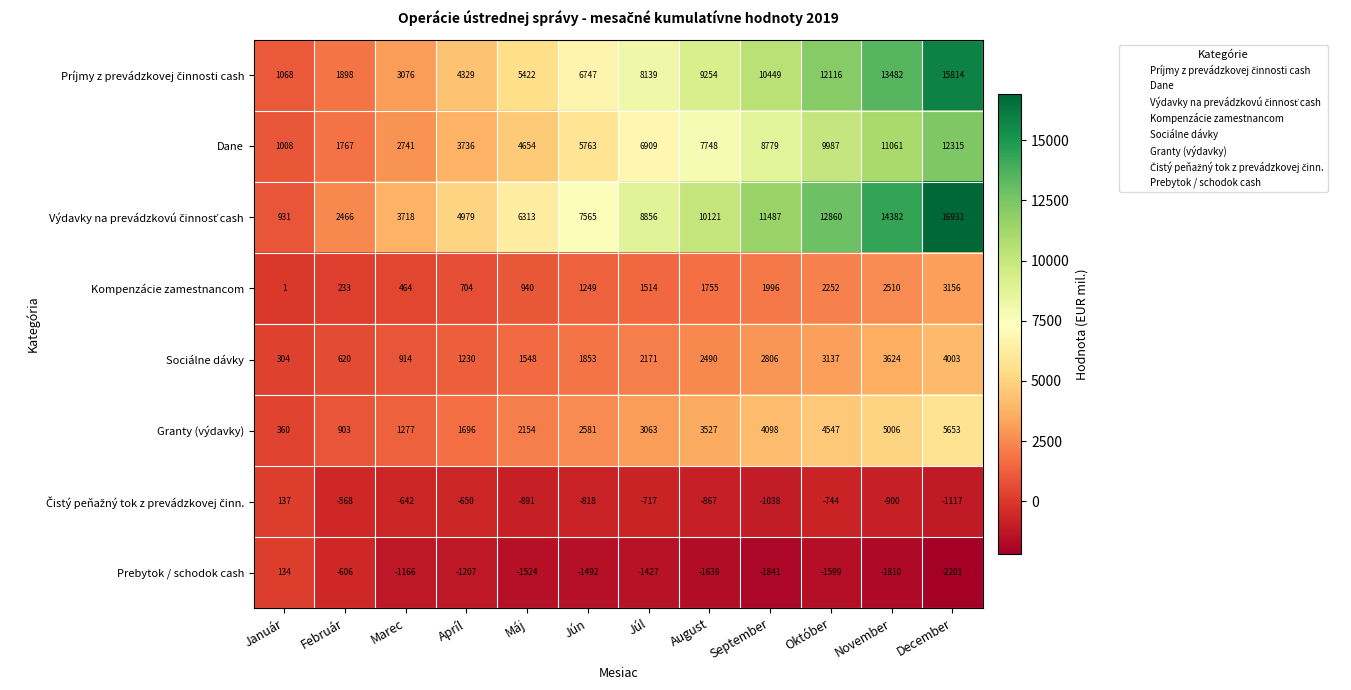

What is the sum of the Granty (výdavky) values at Marec and Január?

1637